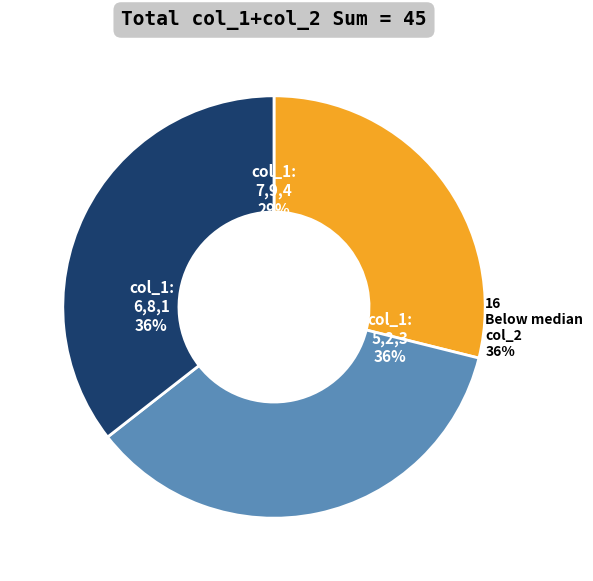

To the nearest percent, what portion does 2 represent?

13%